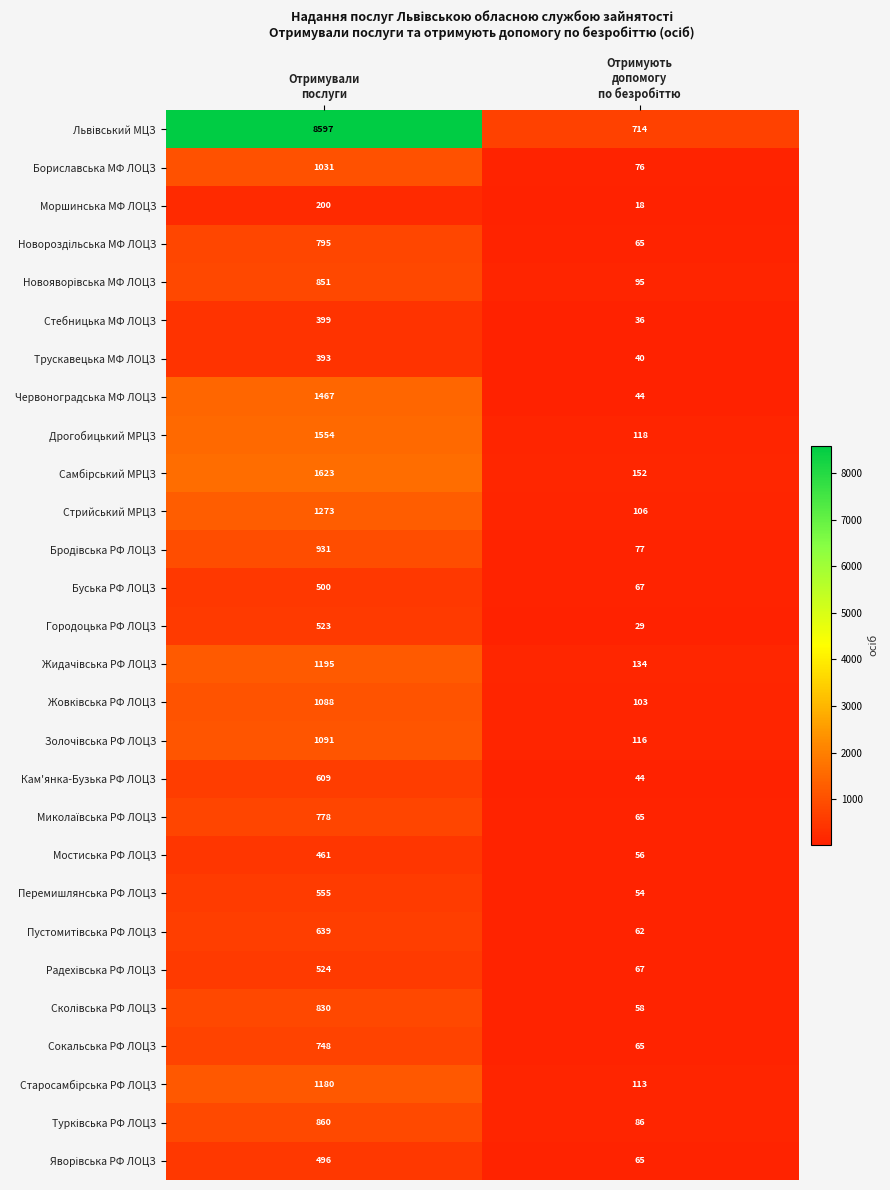

How many distinct data groups are displayed?

28